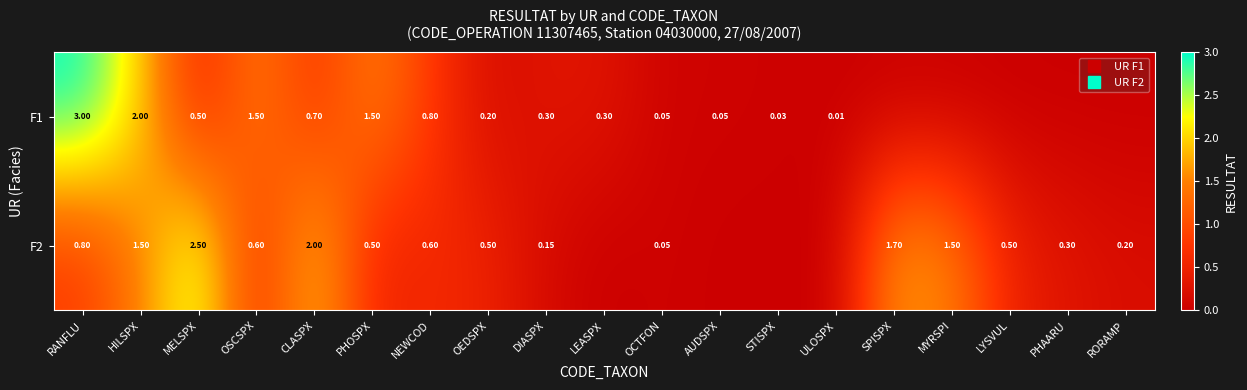

What is the approximate value of F2 at DIASPX?

0.1